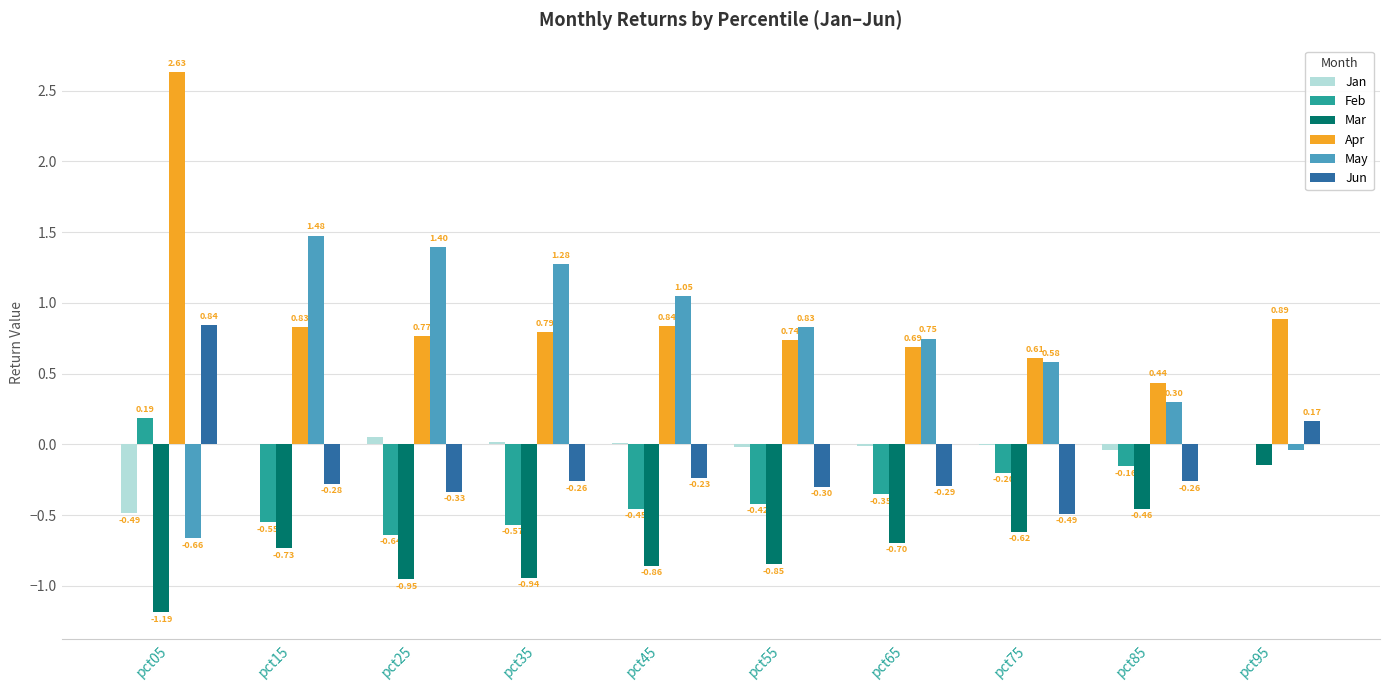

The value of Mar at pct15 is -0.7. True or false?

True